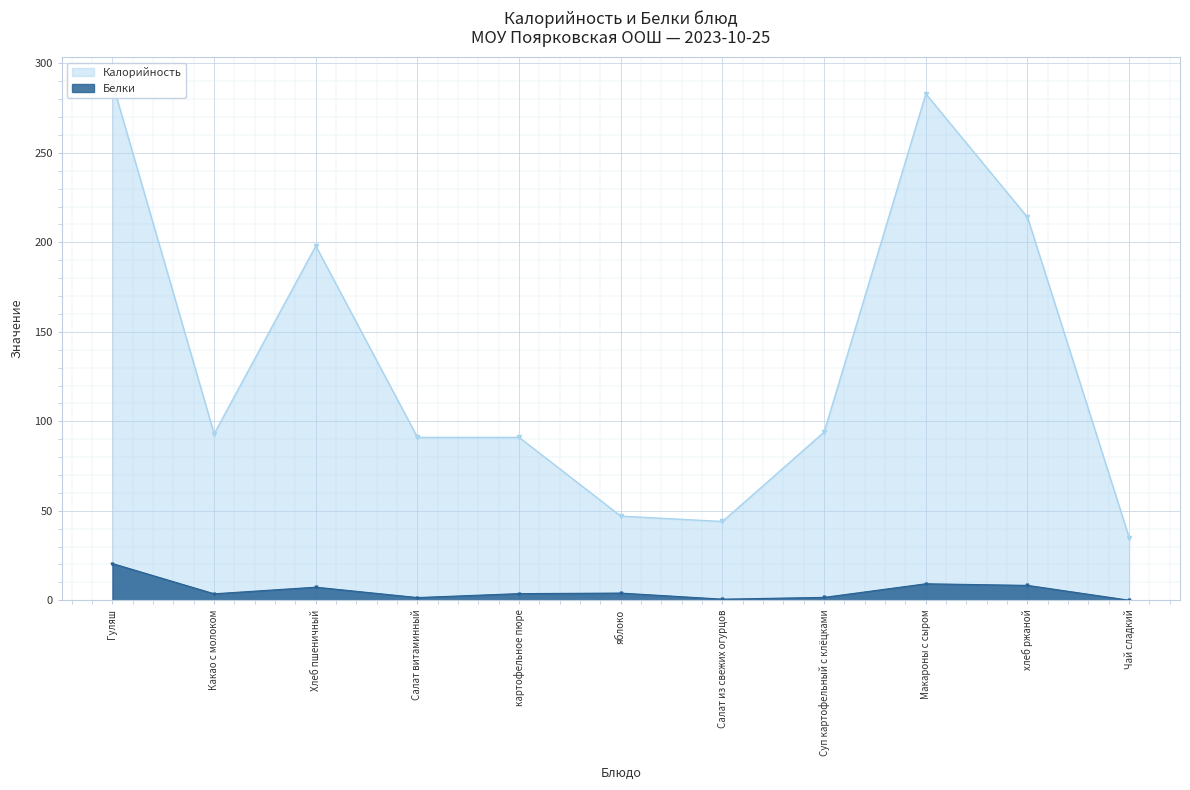

How many lines are shown in the chart?

2